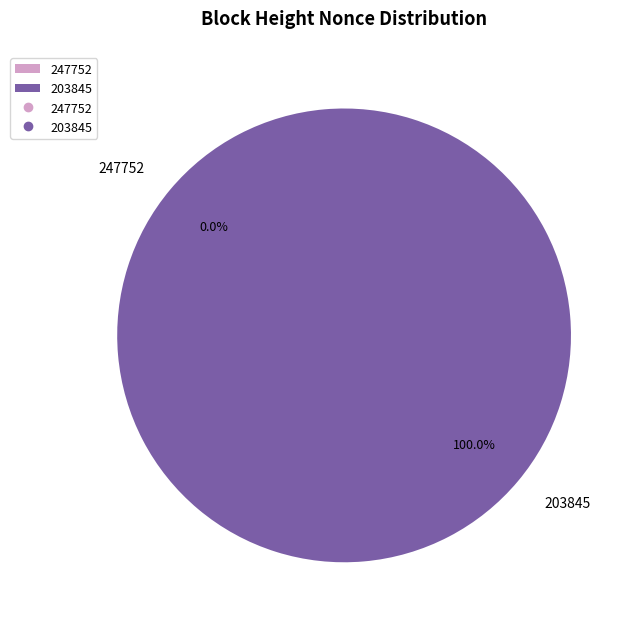

What percentage is the 203845 slice, to the nearest percent?

100%